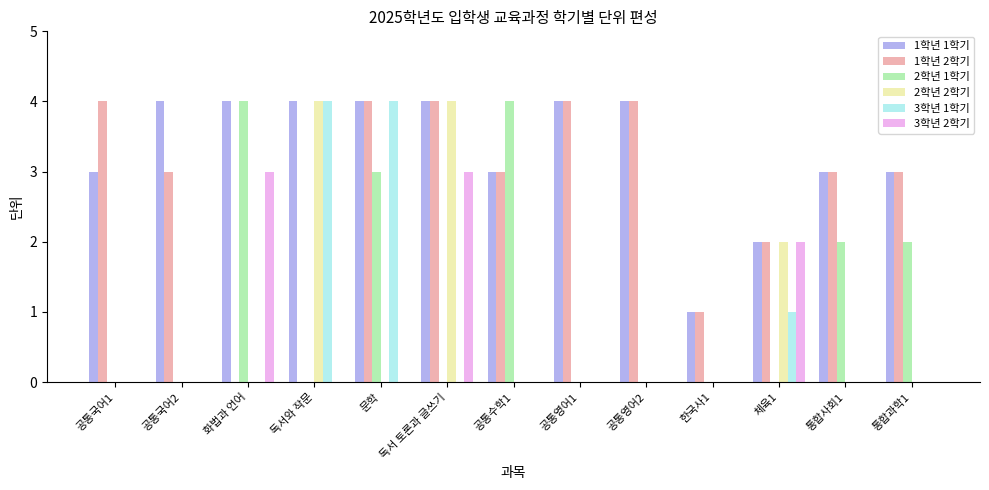

What is the total value across all series at 공통영어1?

8